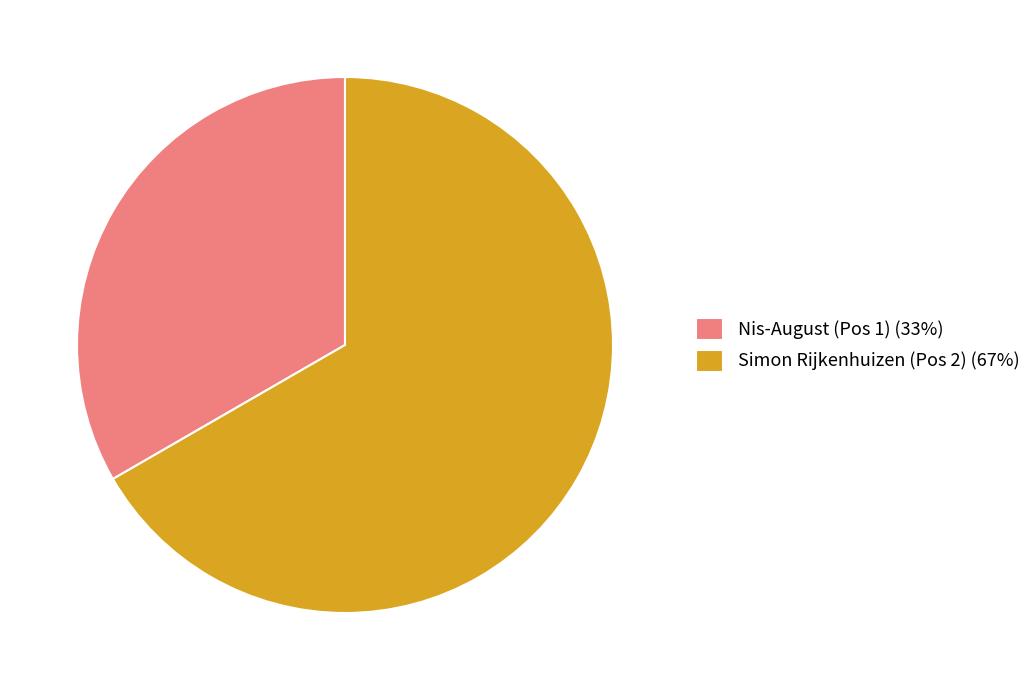

Which slice represents more than half of the pie?

Simon Rijkenhuizen (Pos 2) (67%)